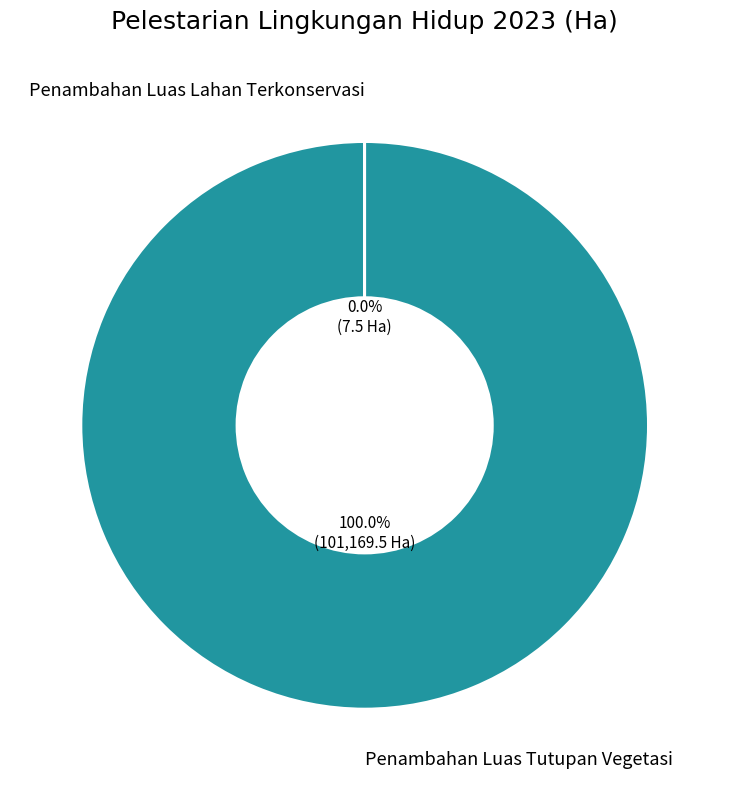

Count the number of slices in the pie.

2